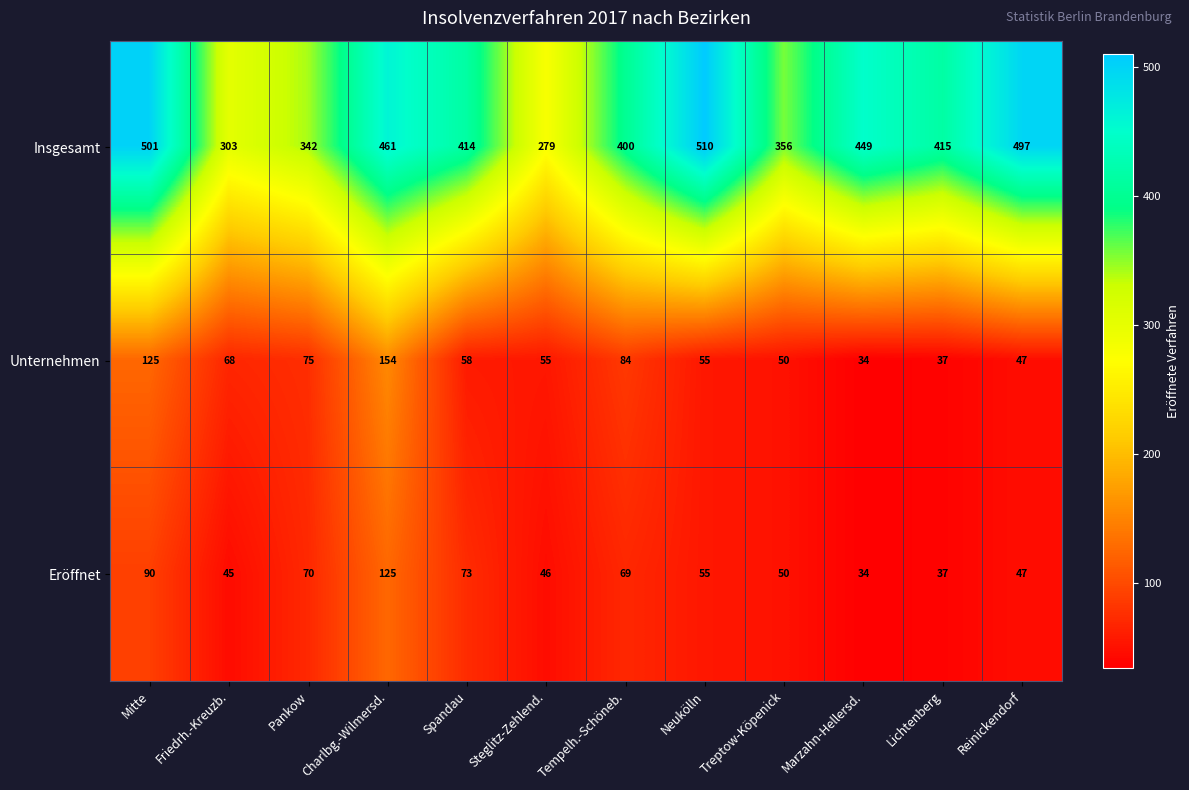

The Eröffnet series shows 45 at Friedrh.-Kreuzb.. True or false?

True